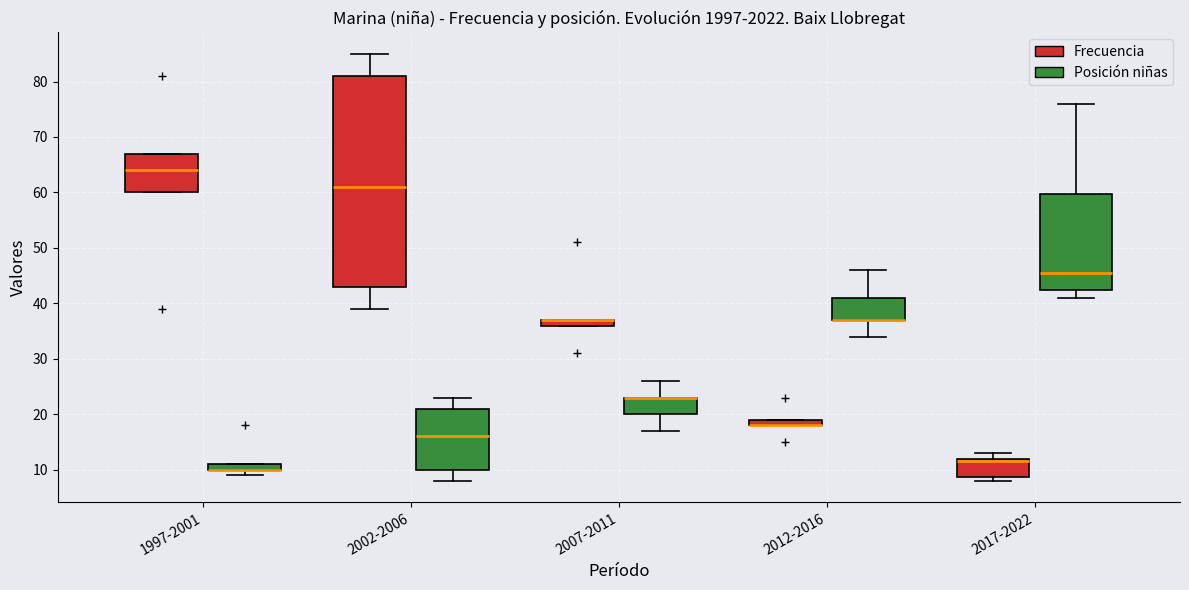

Comparing the boxes themselves (not the whiskers), which one is the tallest?

2002-2006 (Frecuencia)